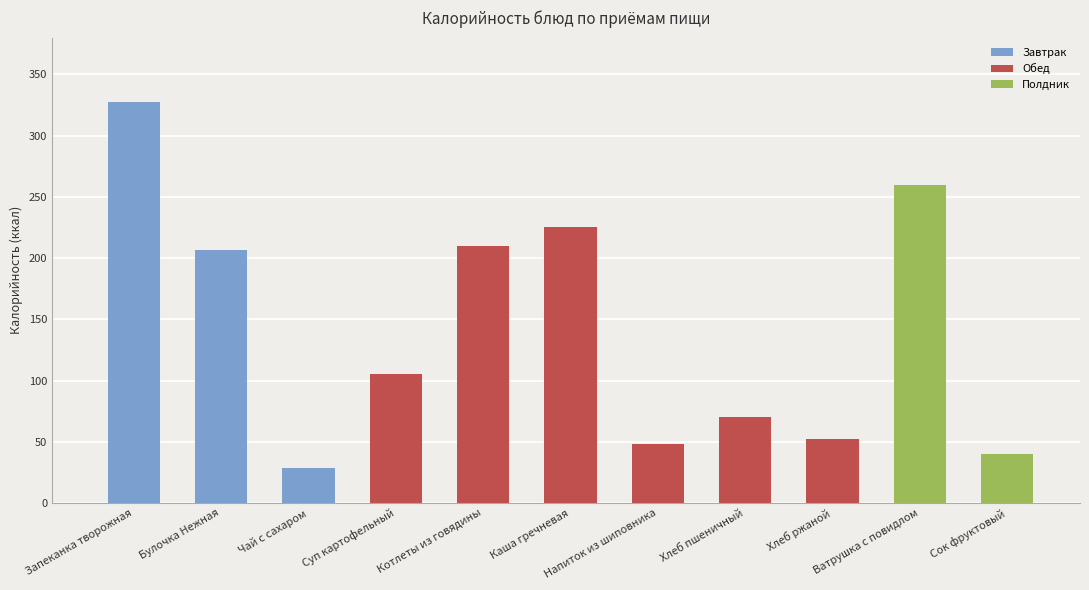

How many values are below 105?

5